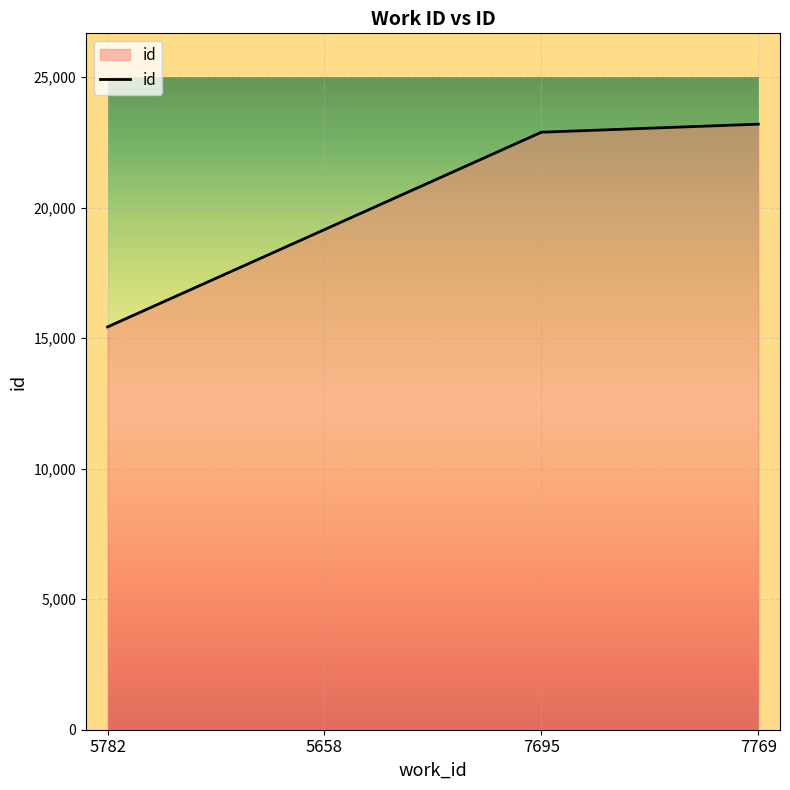

What position from the left is 7769?

4